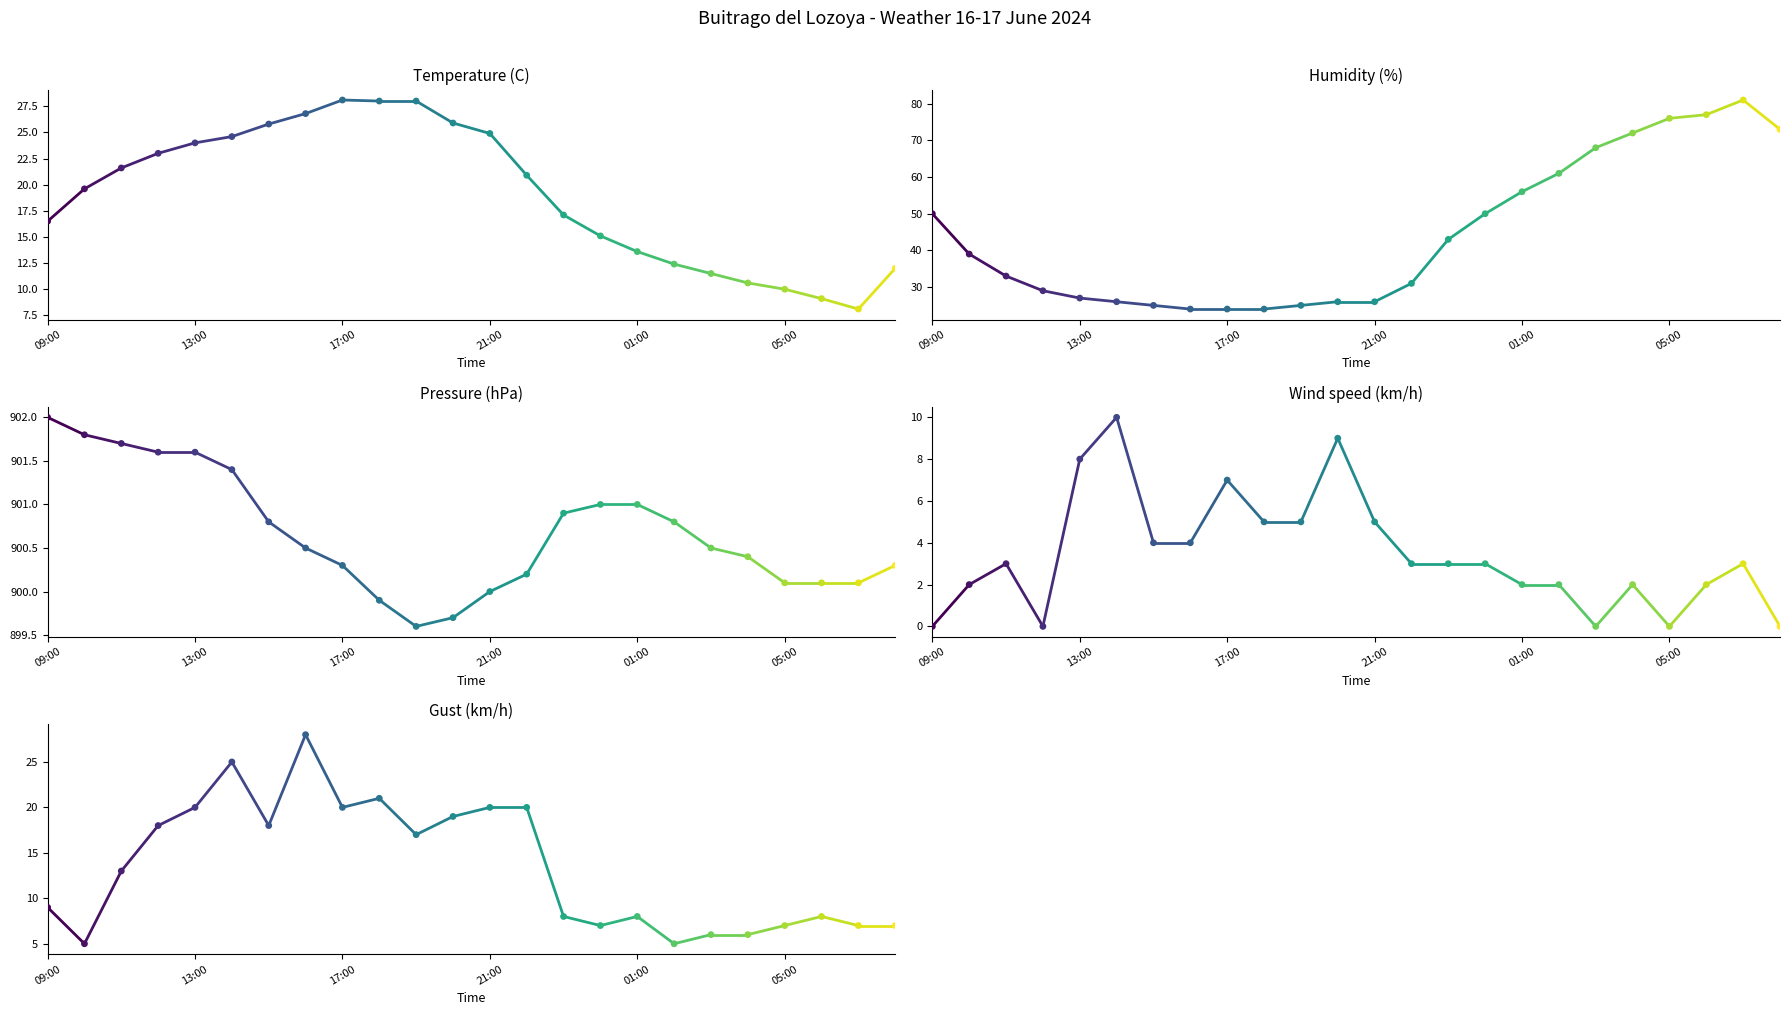

Which series has the largest Y range (max minus min)?

Humidity (%)